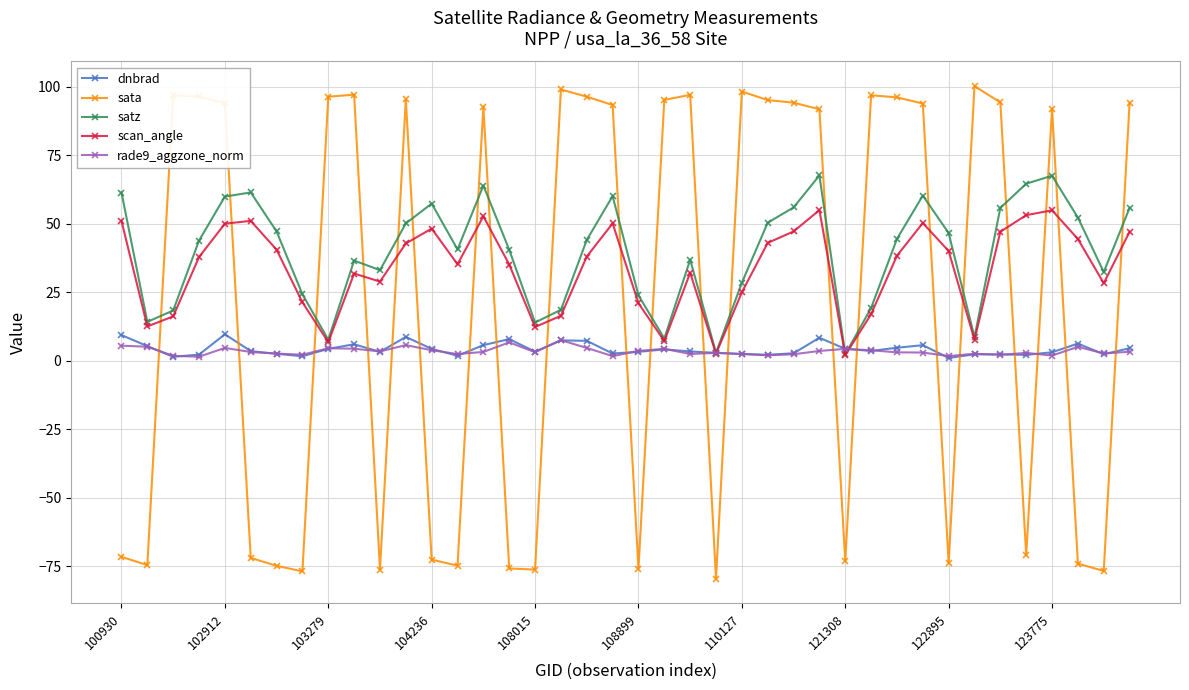

What is the value of the scan_angle point at the 27th from the left?

47.2